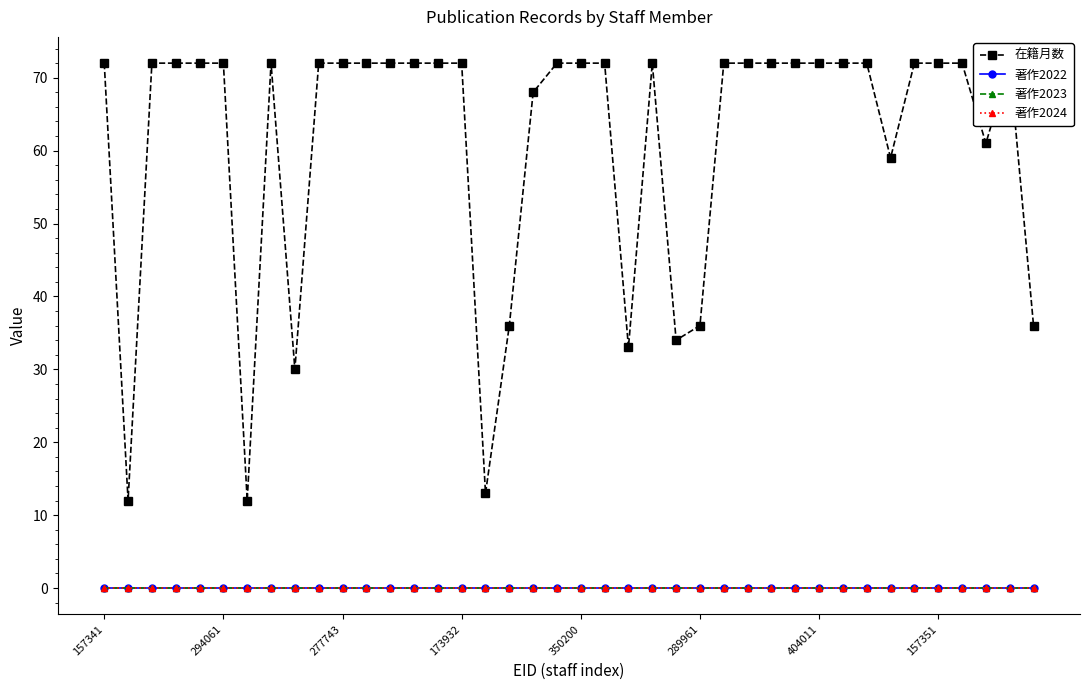

Reading left to right, transcribe all the data shown in this chart.

在籍月数: 72	12	72	72	72	72	12	72	30	72	72	72	72	72	72	72	13	36	68	72	72	72	33	72	34	36	72	72	72	72	72	72	72	59	72	72	72	61	72	36
著作2022: 0	0	0	0	0	0	0	0	0	0	0	0	0	0	0	0	0	0	0	0	0	0	0	0	0	0	0	0	0	0	0	0	0	0	0	0	0	0	0	0
著作2023: 0	0	0	0	0	0	0	0	0	0	0	0	0	0	0	0	0	0	0	0	0	0	0	0	0	0	0	0	0	0	0	0	0	0	0	0	0	0	0	0
著作2024: 0	0	0	0	0	0	0	0	0	0	0	0	0	0	0	0	0	0	0	0	0	0	0	0	0	0	0	0	0	0	0	0	0	0	0	0	0	0	0	0